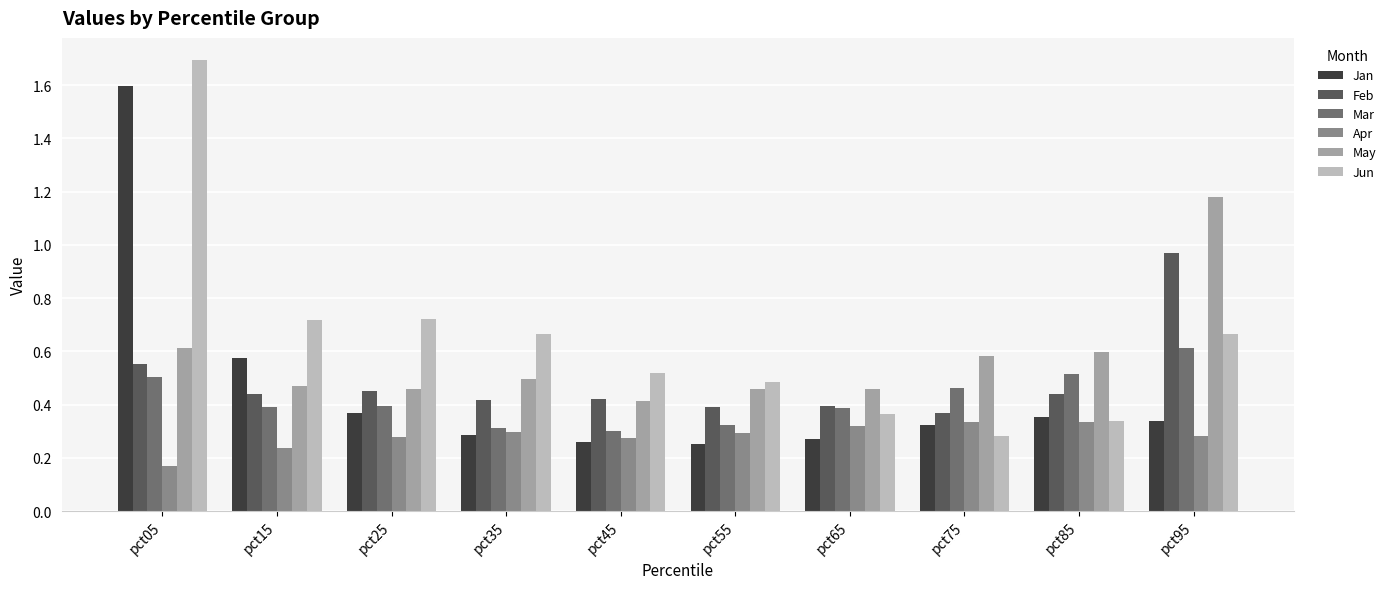

Count the number of categories in the chart.

10